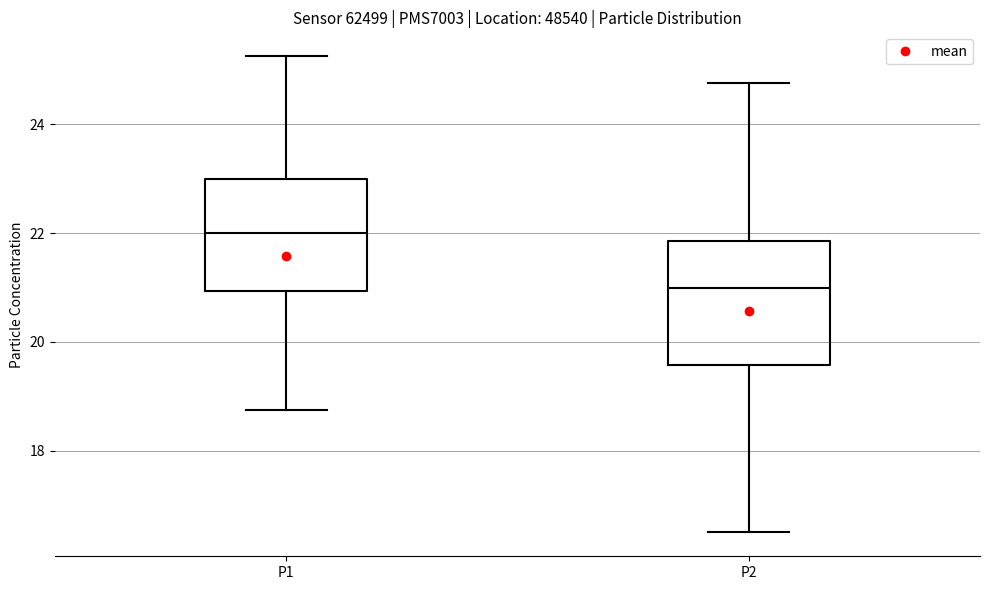

Which box's median line is the highest?

P1